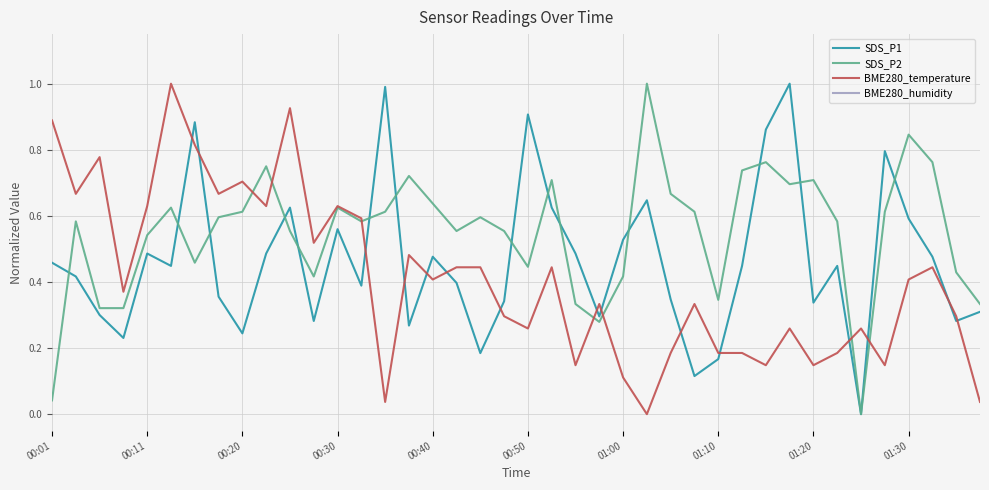

True or false: SDS_P1 and BME280_temperature intersect in this chart.

True